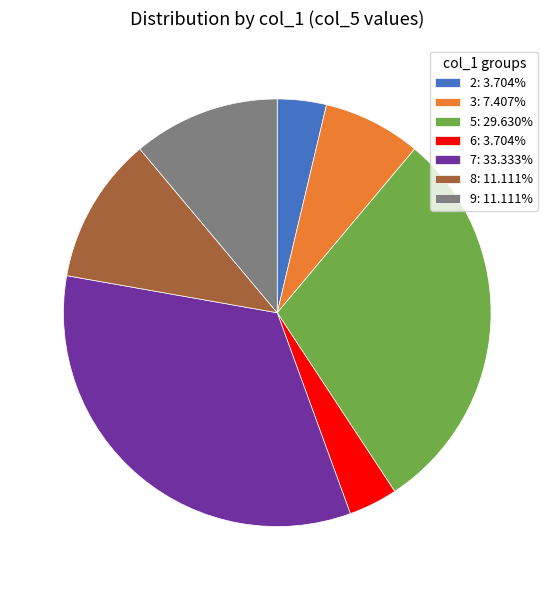

What is the largest slice in the pie chart?

7